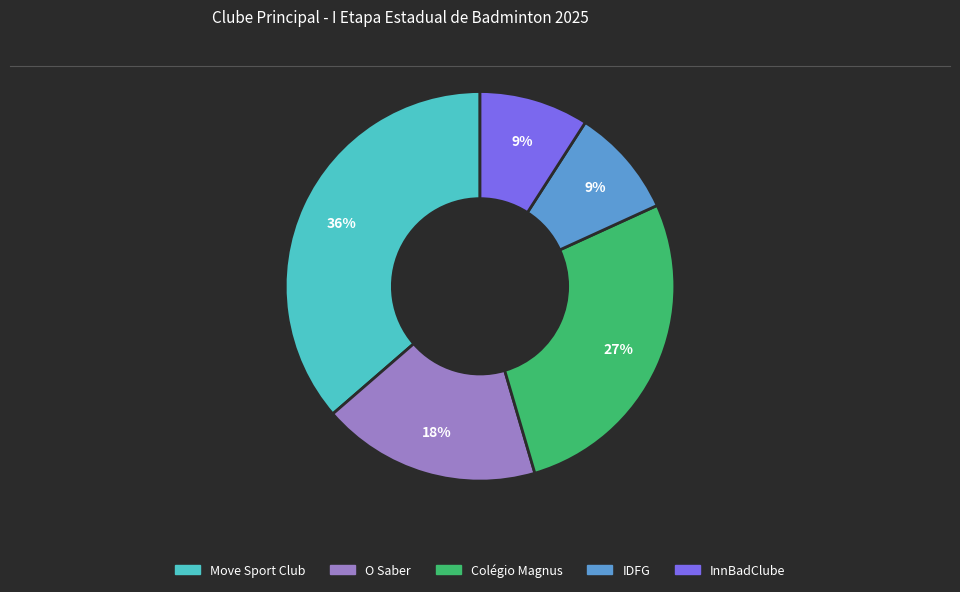

How many segments does this pie chart have?

5